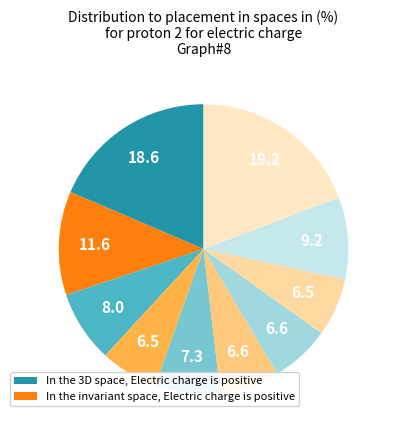

How many segments does this pie chart have?

10